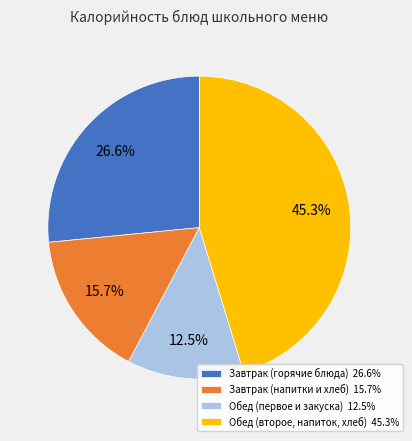

Does any single category account for the majority?

No